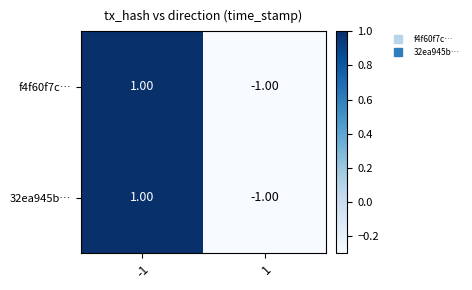

List the labels in order of f4f60f7c… value, largest first.

-1, 1